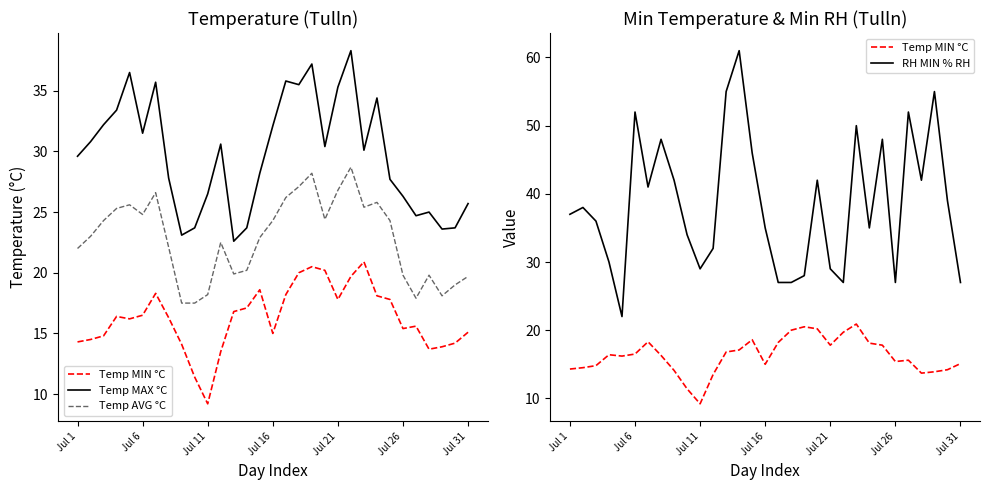

Between 18 and 26, which series saw the biggest shift?

RH MIN % RH